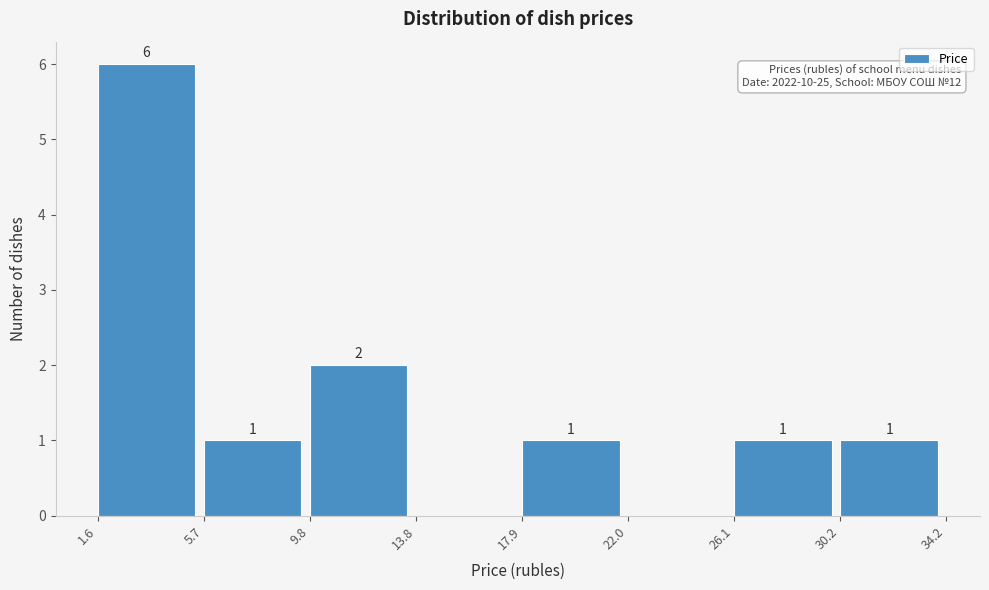

Which range on the x-axis has the tallest bar?

1.6 to 5.7